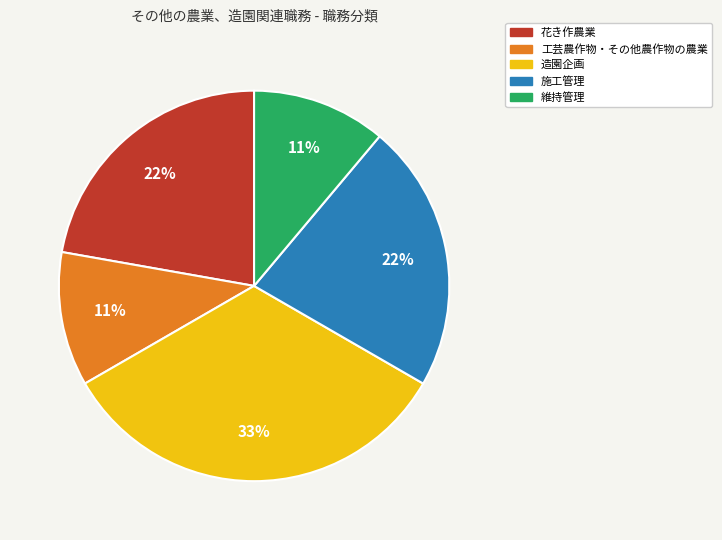

To the nearest percent, what portion does 施工管理 represent?

22%